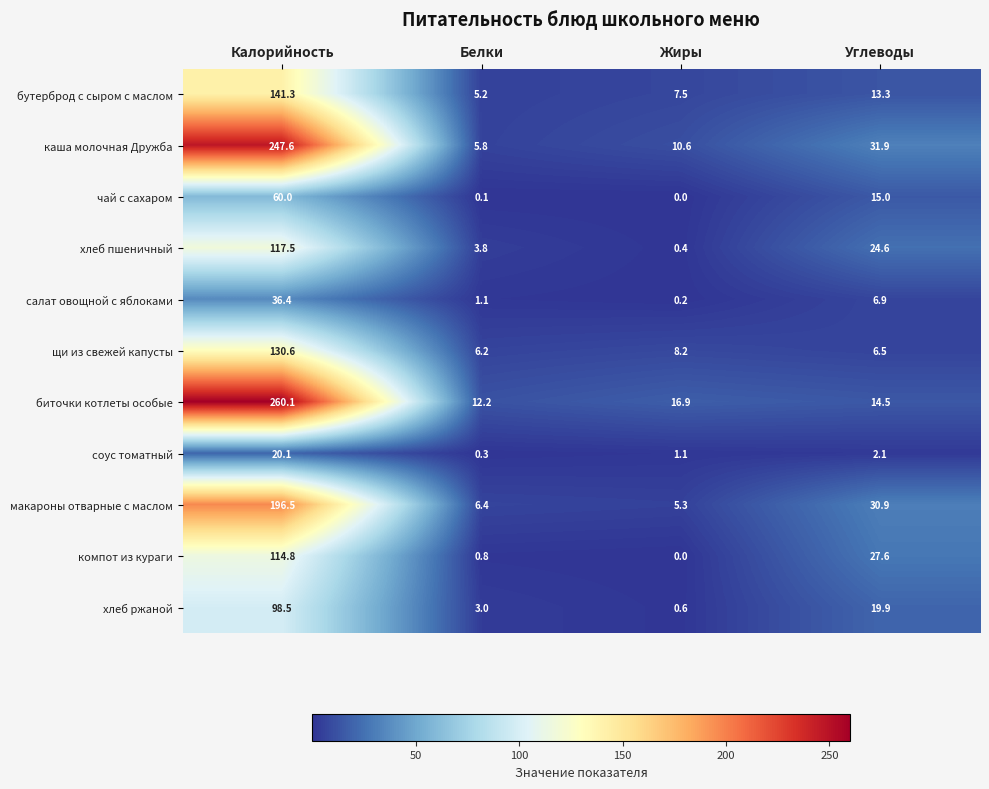

Rank the series by their maximum value, from highest to lowest.

биточки котлеты особые, каша молочная Дружба, макароны отварные с маслом, бутерброд с сыром с маслом, щи из свежей капусты, хлеб пшеничный, компот из кураги, хлеб ржаной, чай с сахаром, салат овощной с яблоками, соус томатный